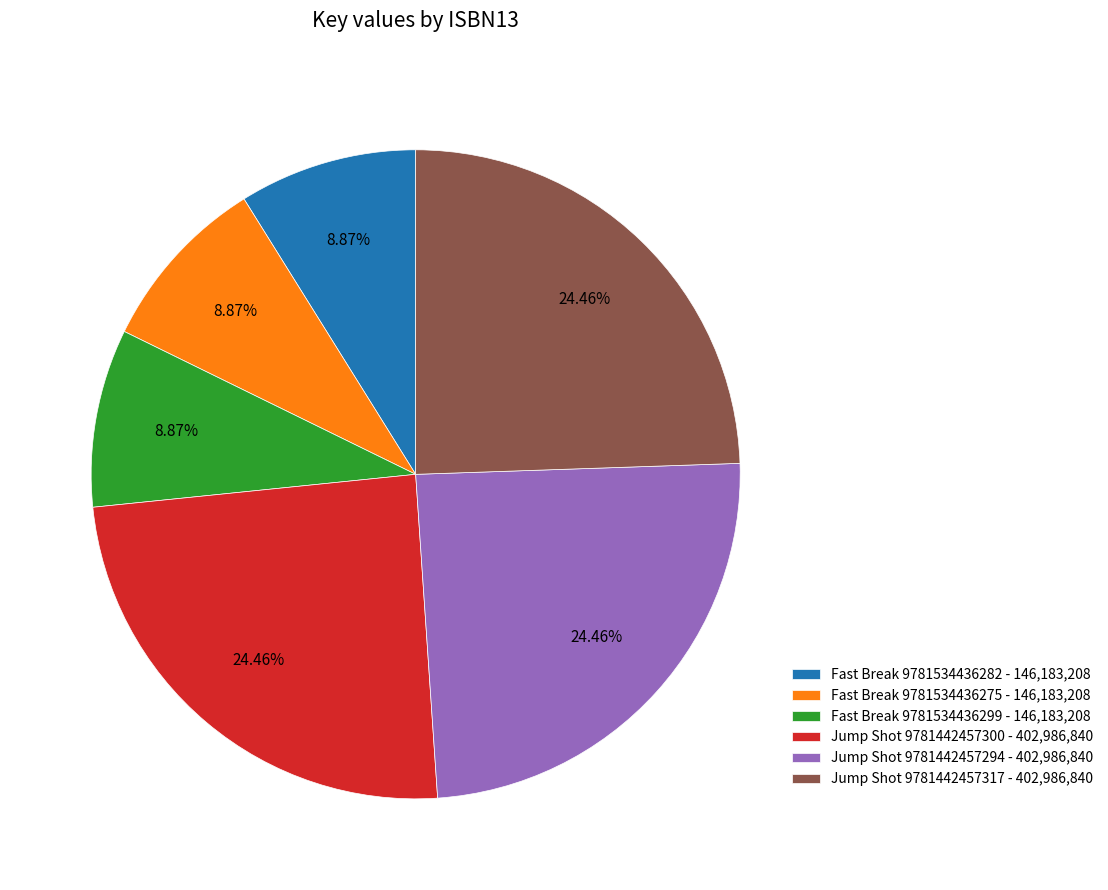

Is the sum of Jump Shot 9781442457300 - 402,986,840 and Fast Break 9781534436299 - 146,183,208 greater than half?

No